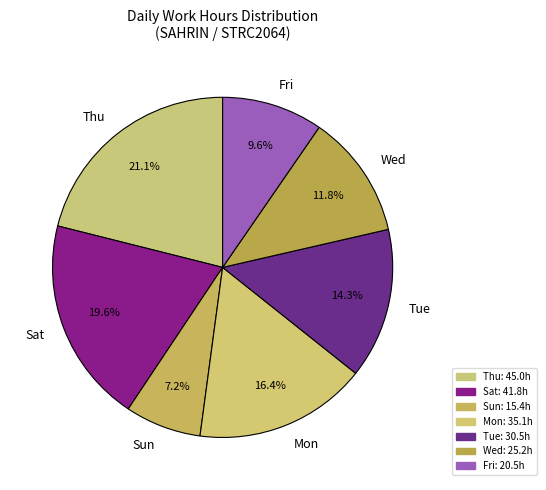

Which slice is the largest?

Thu